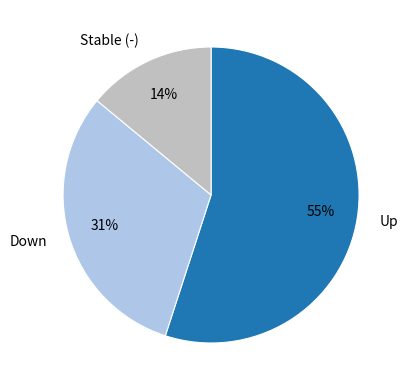

Rank the categories by value from highest to lowest.

Up, Down, Stable (-)